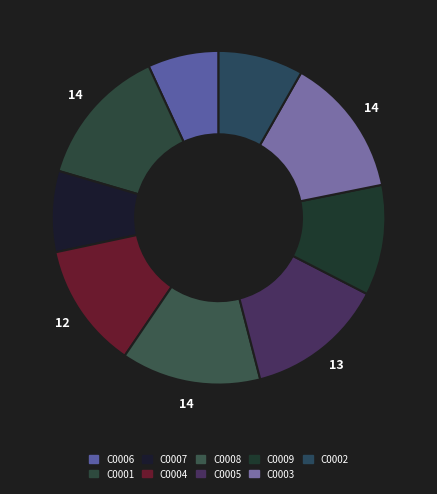

How many slices are in this pie chart?

9